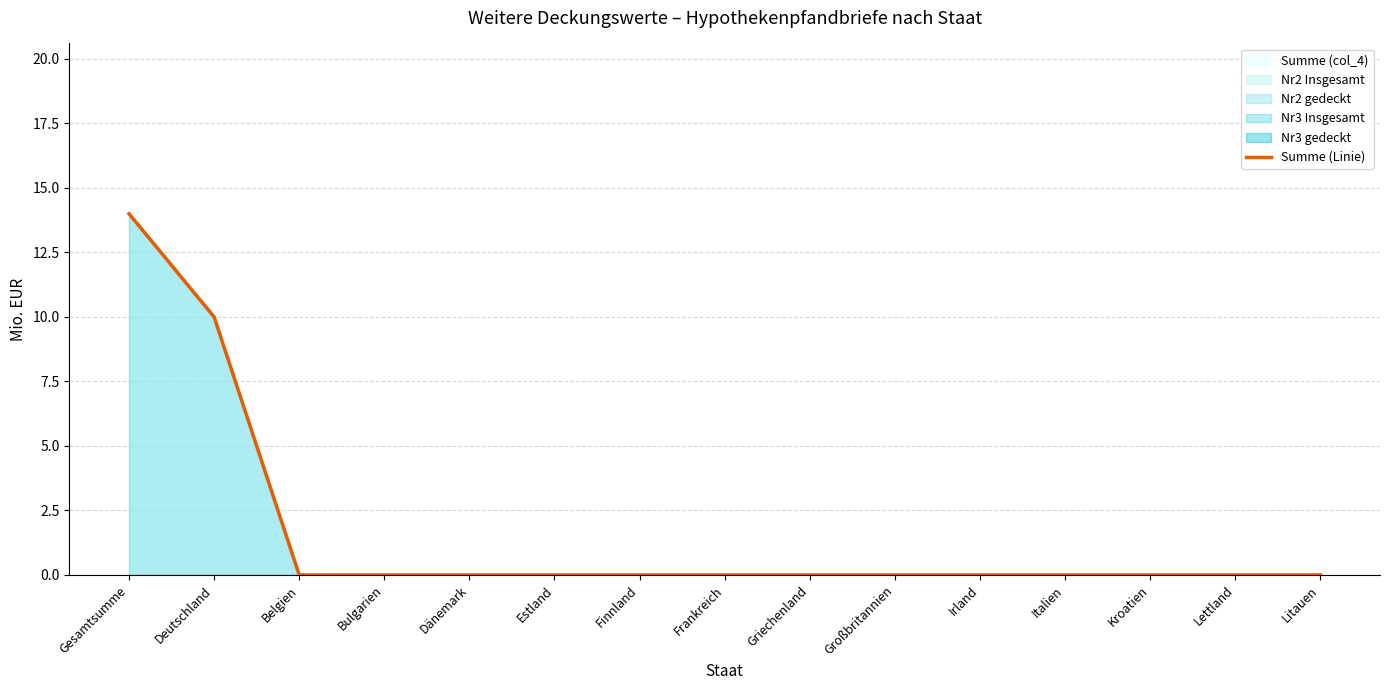

The chart shows a value of -8 at Finnland. True or false?

False